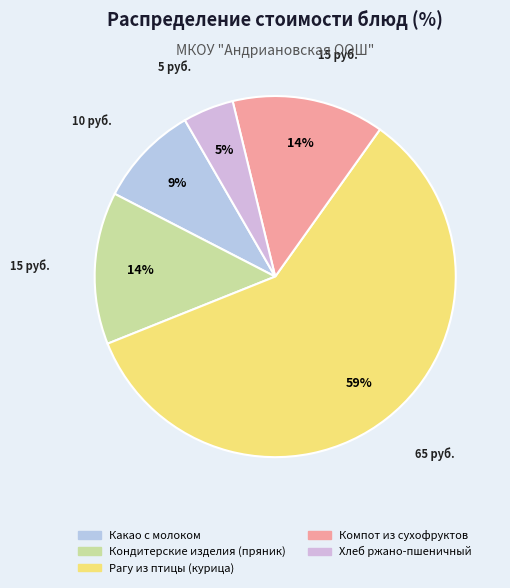

How many segments does this pie chart have?

5